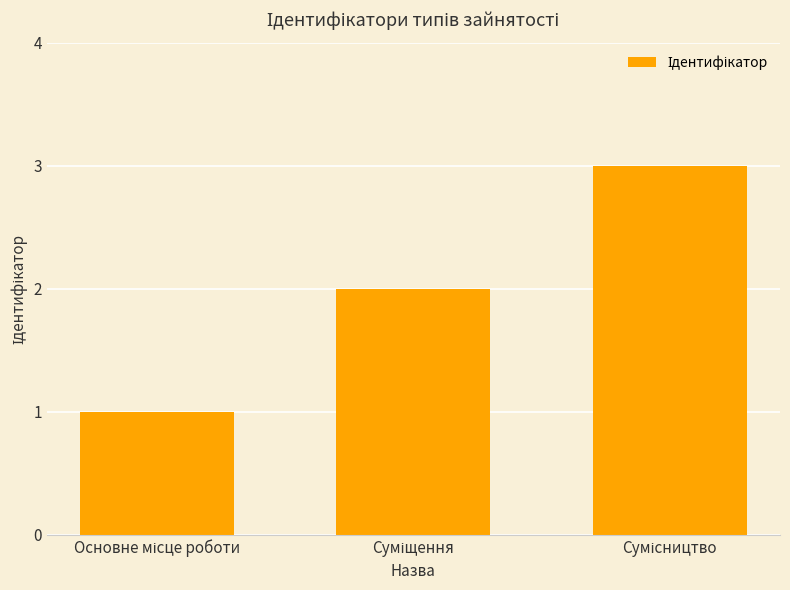

What is the greatest value displayed?

3